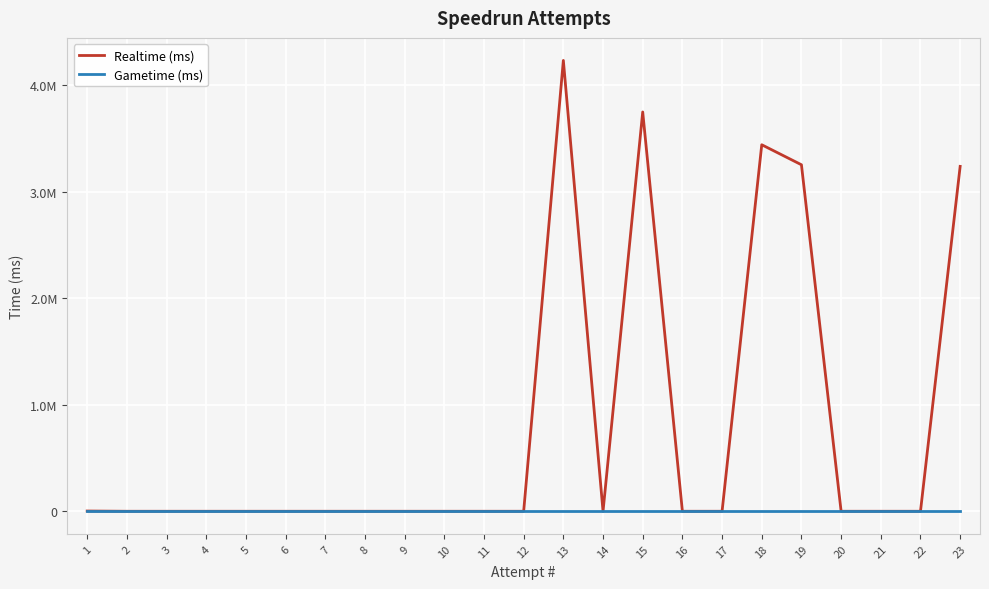

Does the chart display data point markers on the line(s)?

No